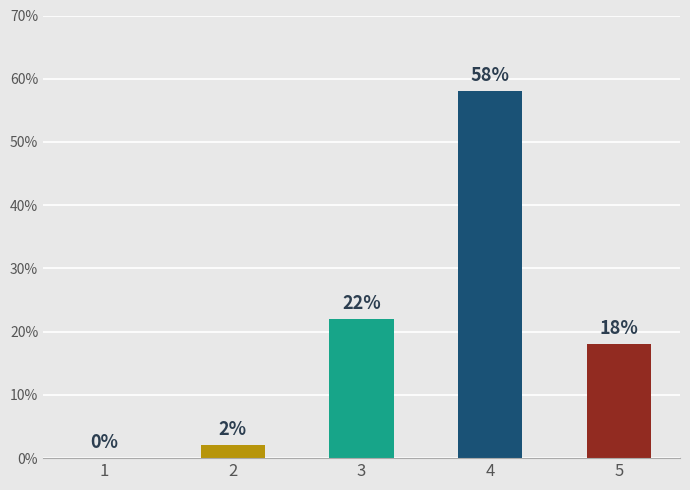

What is the difference between the values at 2 and 5?

16